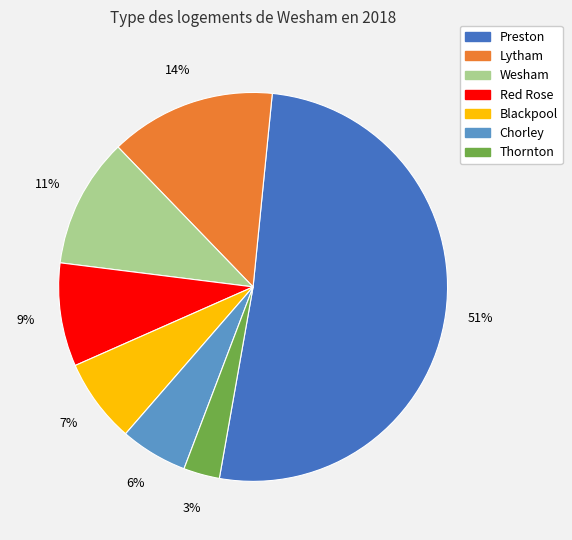

What percentage is the Blackpool slice, to the nearest percent?

7%